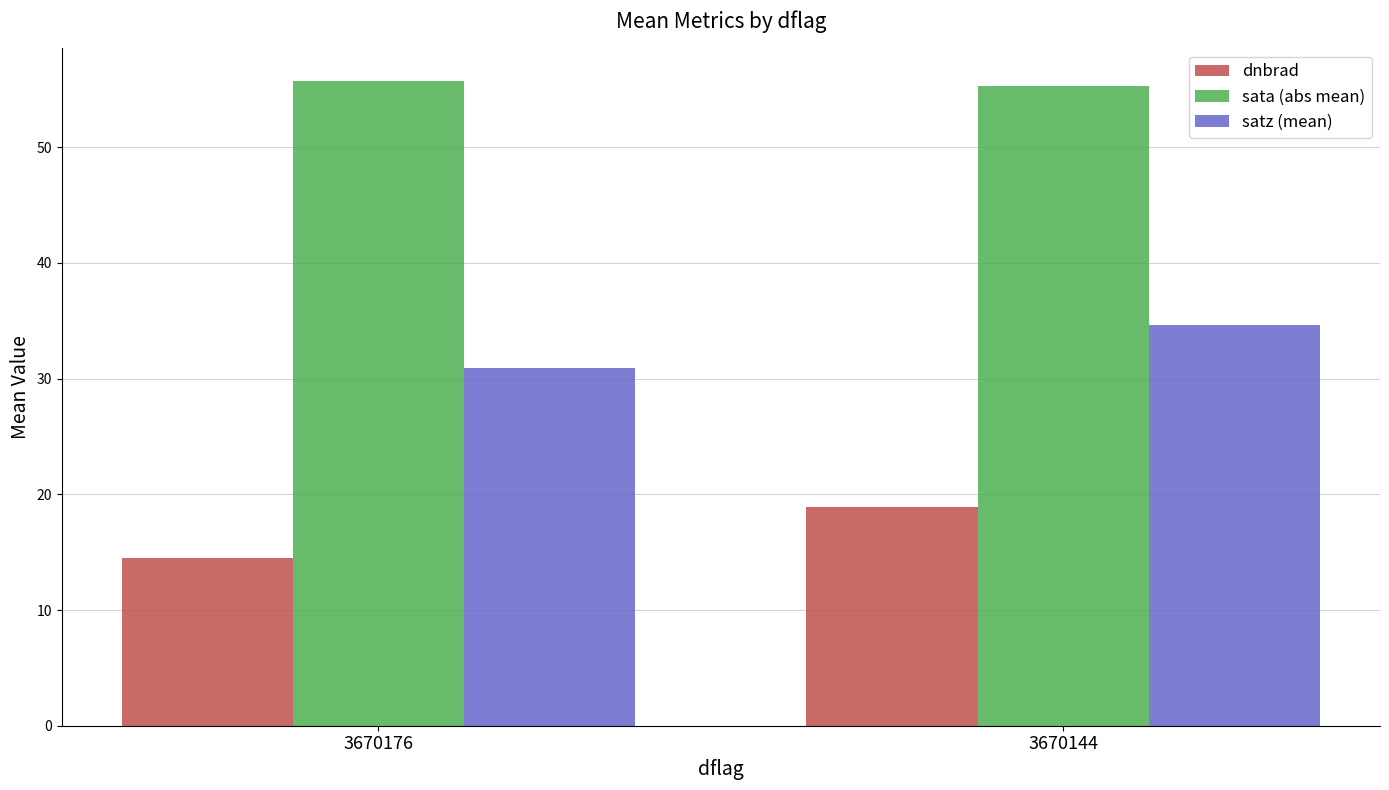

What is the value of the dnbrad bar at the 2nd from the left?

18.9